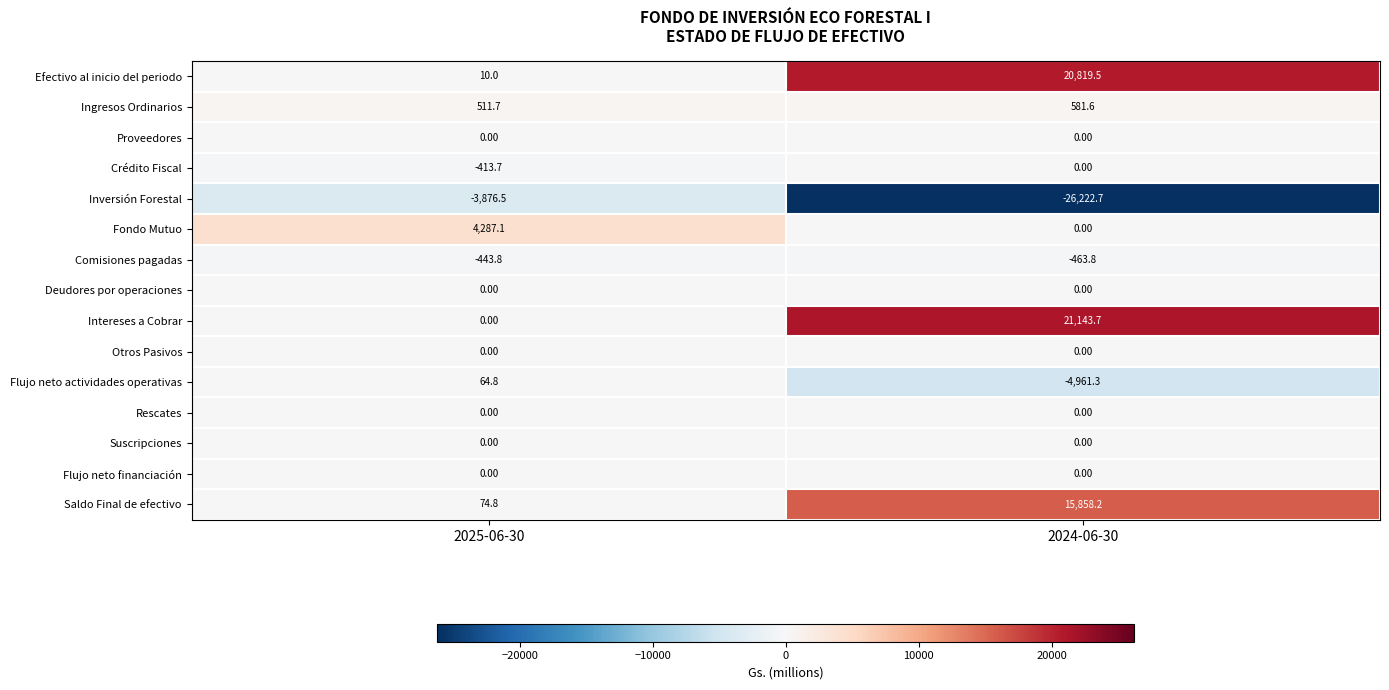

Rank the categories by Flujo neto actividades operativas value from highest to lowest.

2025-06-30, 2024-06-30